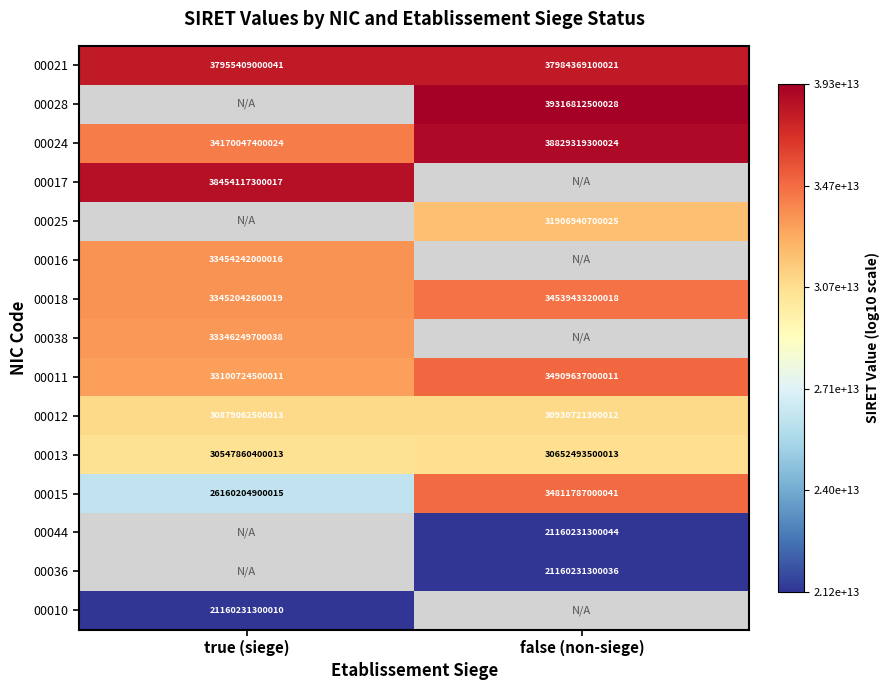

Is the value of 00011 at true (siege) greater than the value of 00010 at true (siege)?

Yes